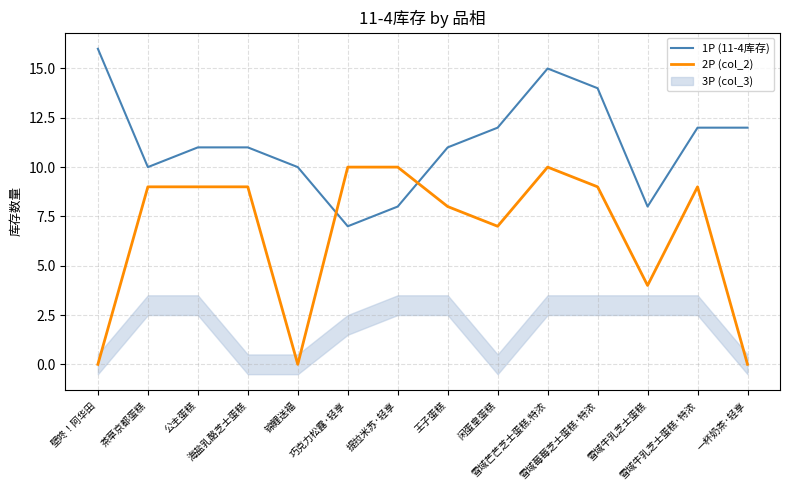

What is the sum of the 2P (col_2) values at 雪域牛乳芝士蛋糕·特浓 and 海盐乳酪芝士蛋糕?

18